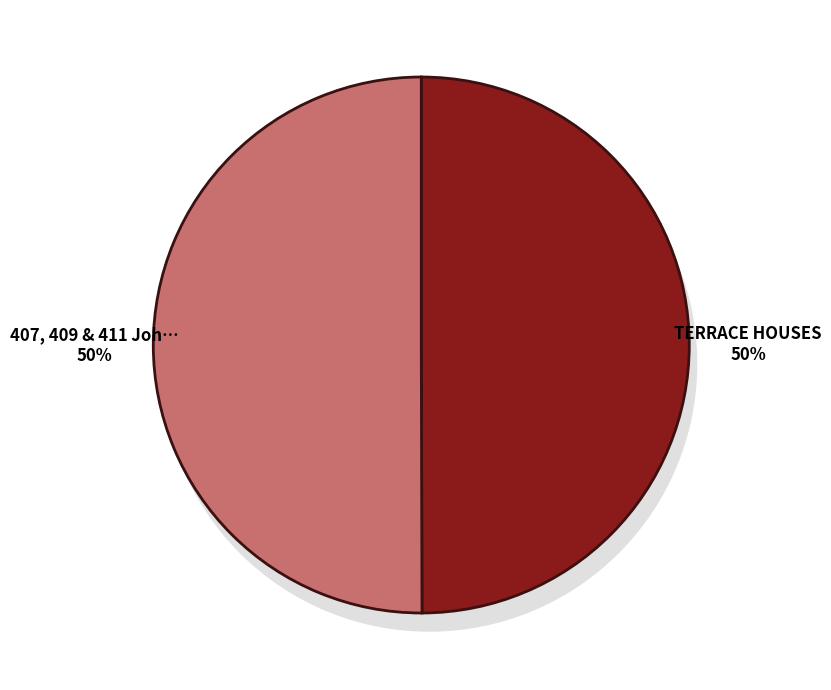

To the nearest percent, what is the combined percentage of TERRACE HOUSES and 407, 409 & 411 Johnston Street?

100%